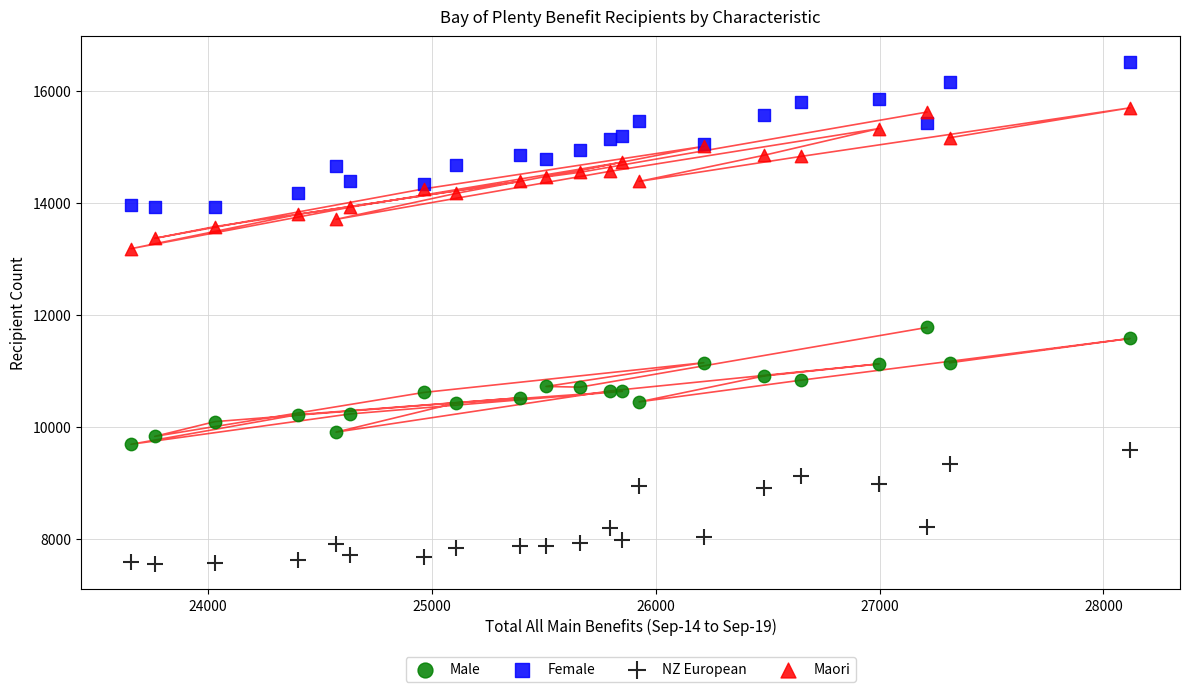

Which series reaches the maximum Y coordinate?

Female